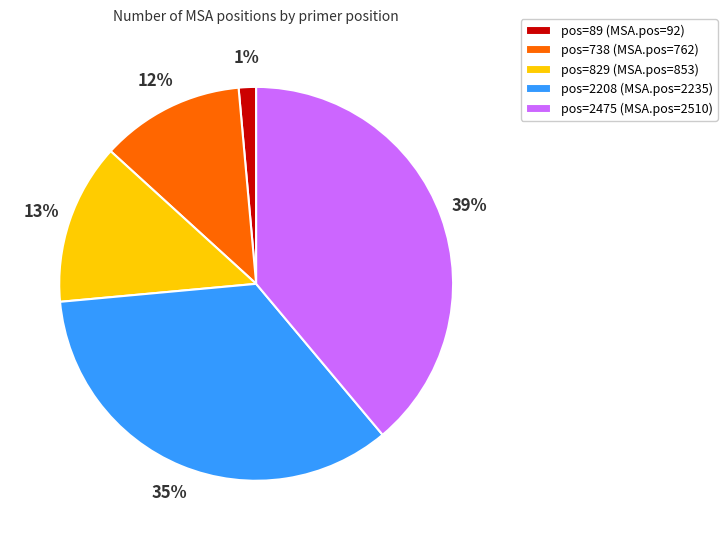

Count the number of slices in the pie.

5